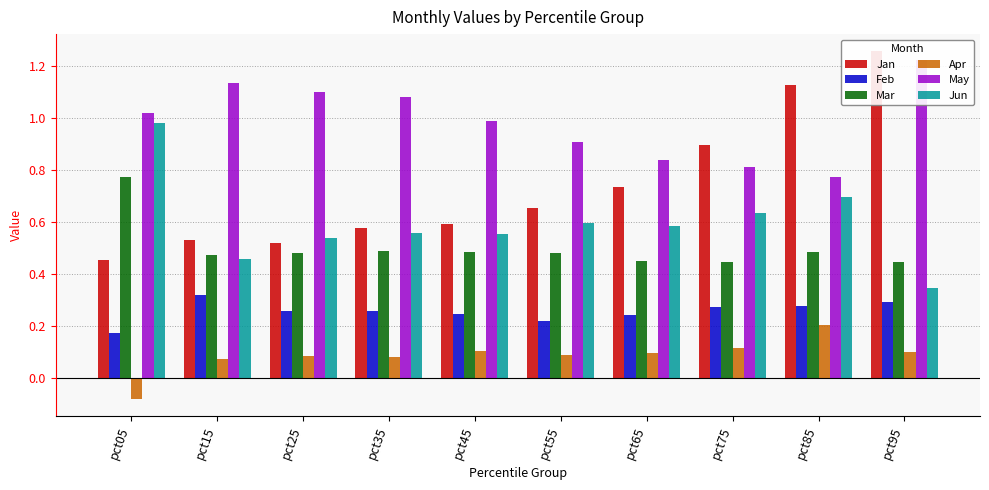

How many bars are there in each group?

6